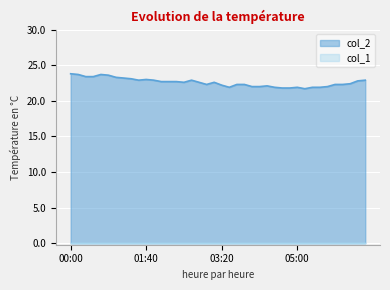

Which series has the widest spread of values?

col_2